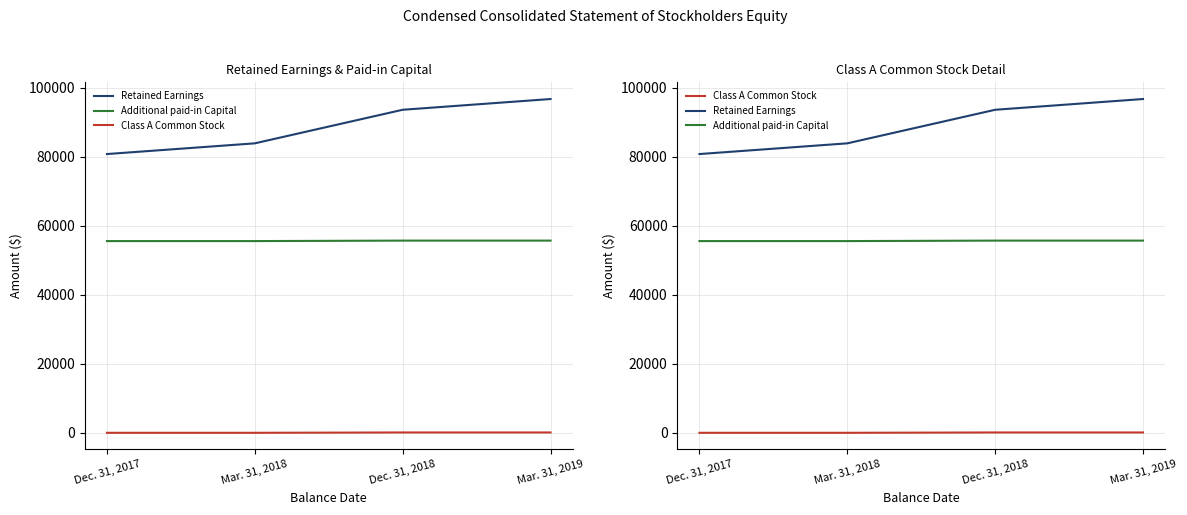

List the series in order of their peak value, lowest first.

Class A Common Stock, Additional paid-in Capital, Retained Earnings